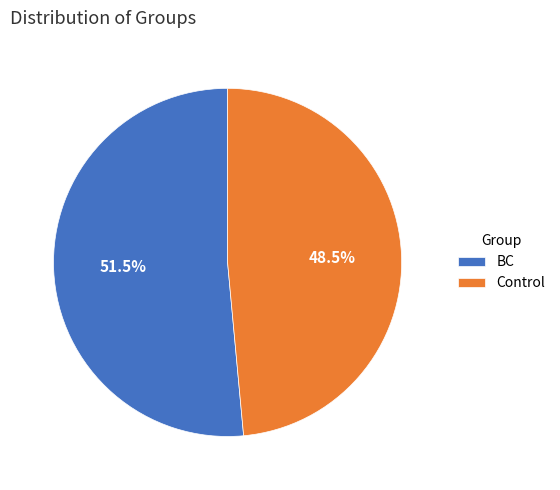

Between BC and Control, which is larger?

BC